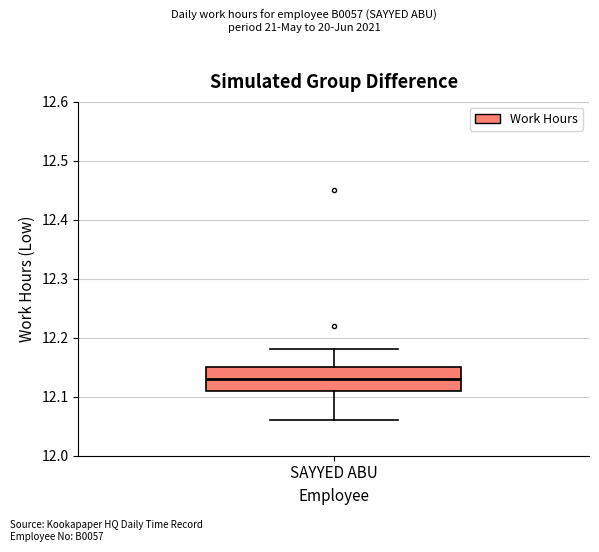

Where does the median line of the box for SAYYED ABU sit on the y-axis? The values are not printed on the chart, so give them approximately, as read against the axis.

12.13